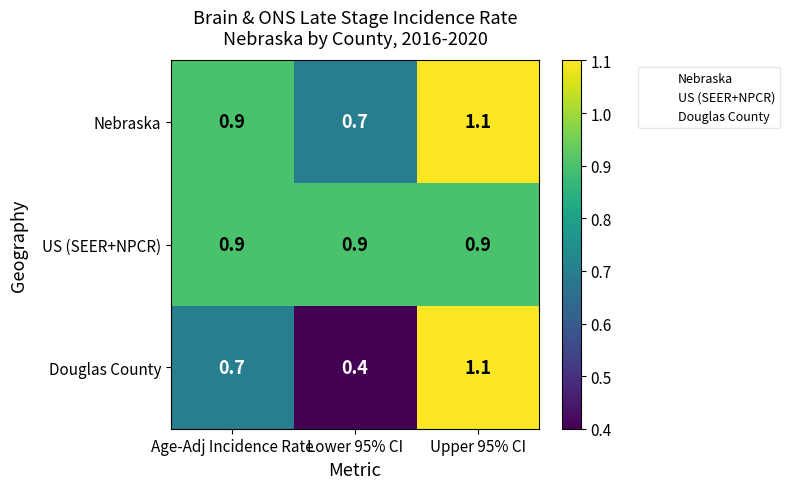

How many data points does each series have?

3